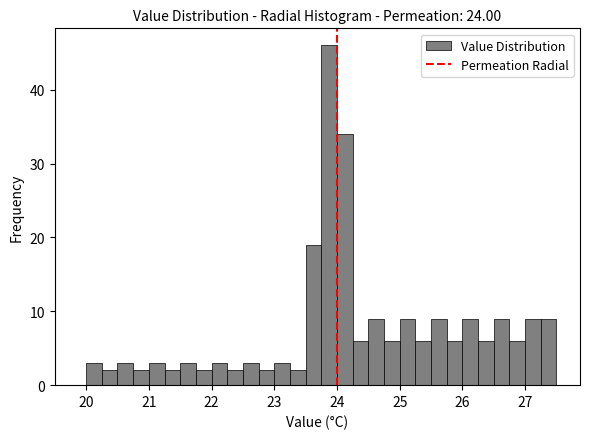

Read against the x-axis, roughly where is the centre of the tallest bar?

23.9